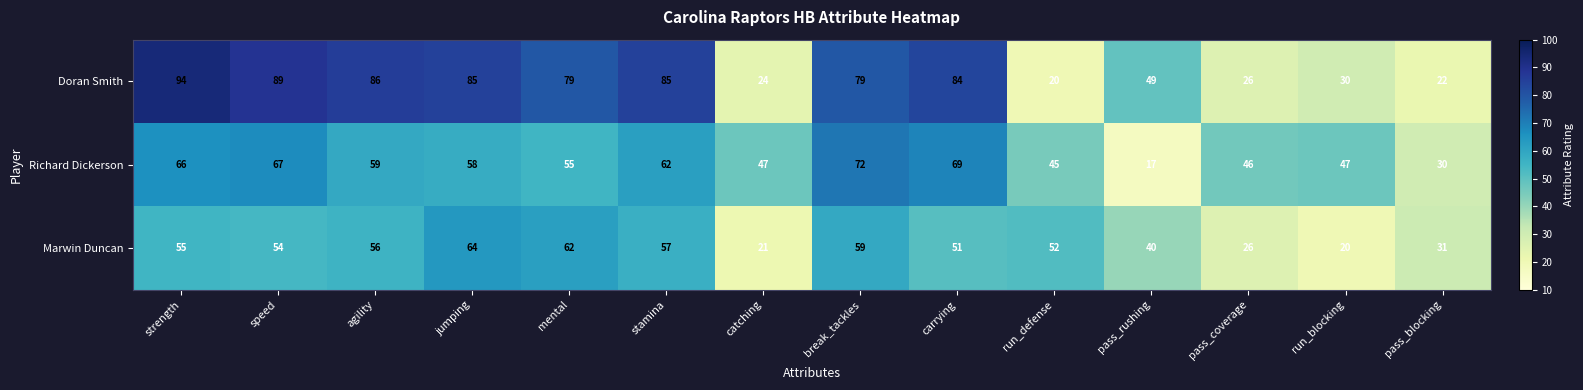

Is it true that Marwin Duncan equals 26 at pass_coverage?

True